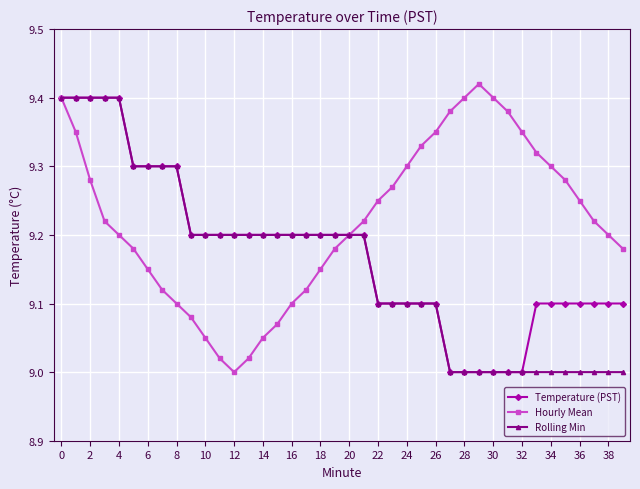

True or false: Hourly Mean has more than 2 interior local peaks.

False